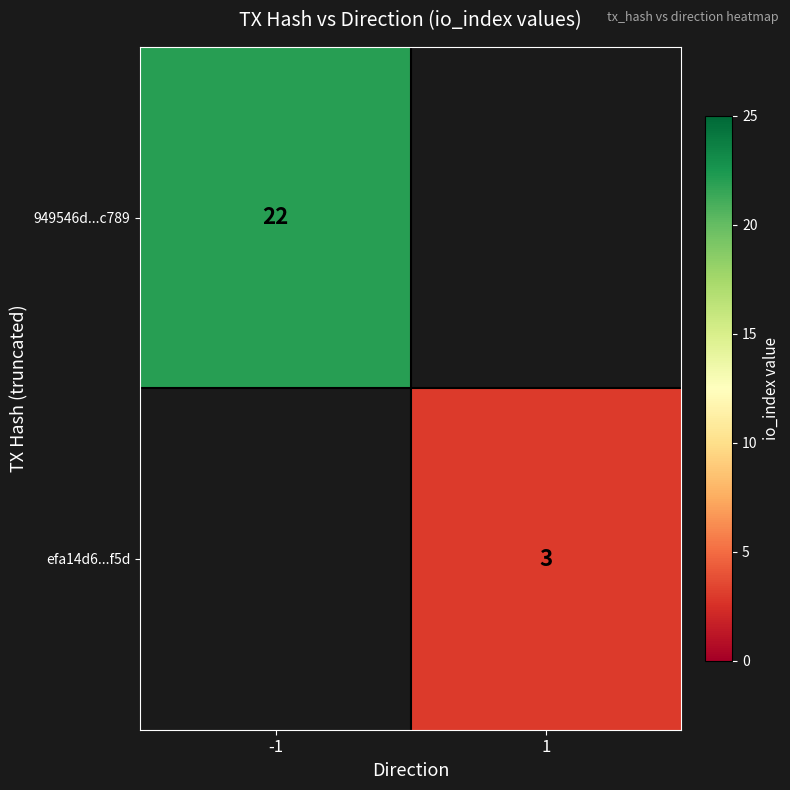

Which has a higher value, 1 or -1?

-1